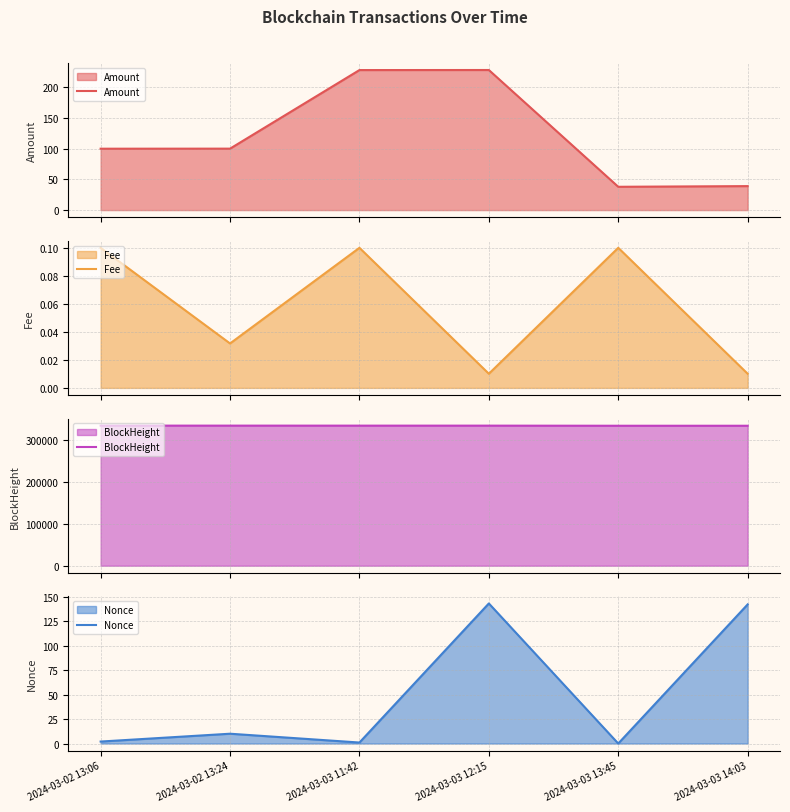

What is the sum of all Amount values?

732.5